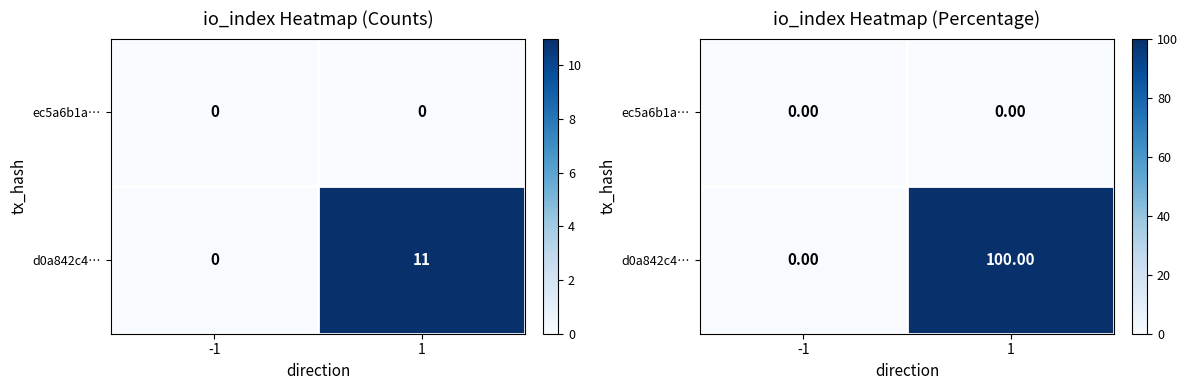

Which series has the widest spread of values?

d0a842c4…